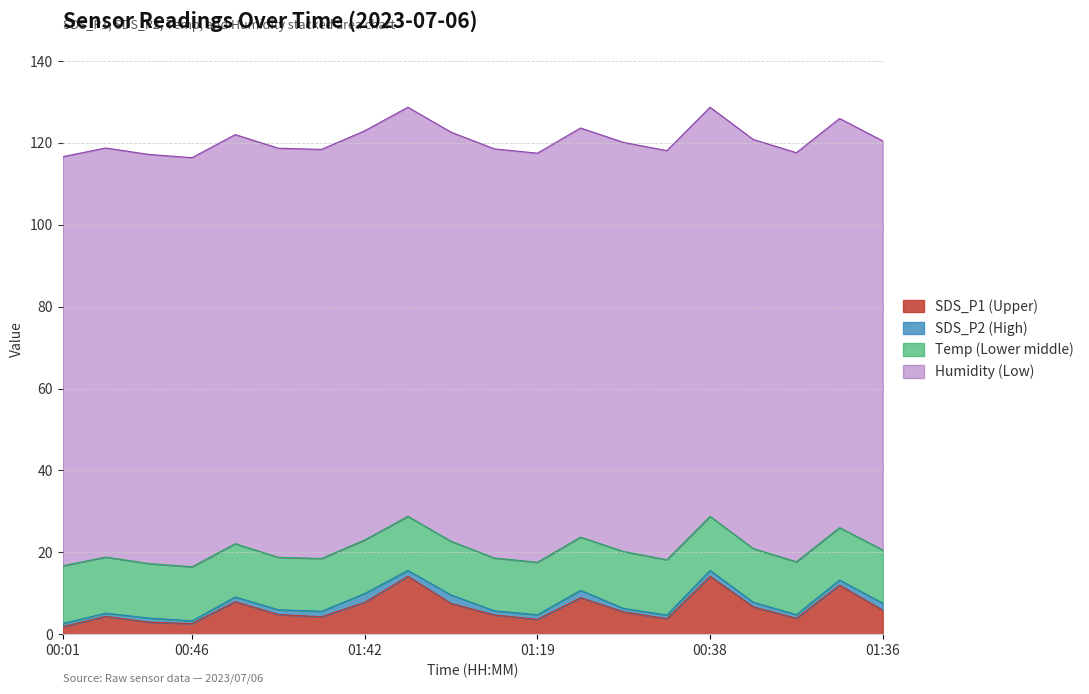

Which category has the highest value in the SDS_P1 series?

00:38